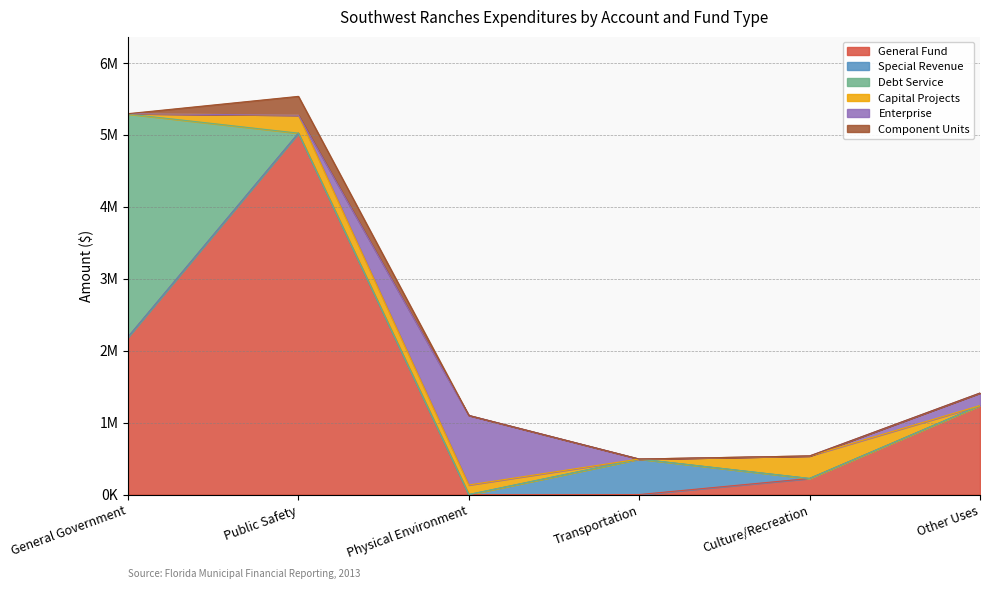

How many data points in Debt Service are above 0?

1